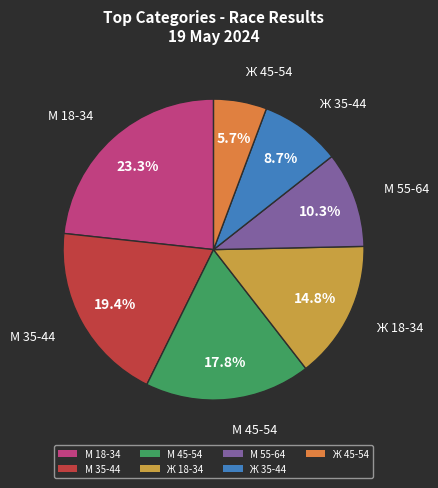

True or false: Ж 45-54 accounts for 6% of the total.

True